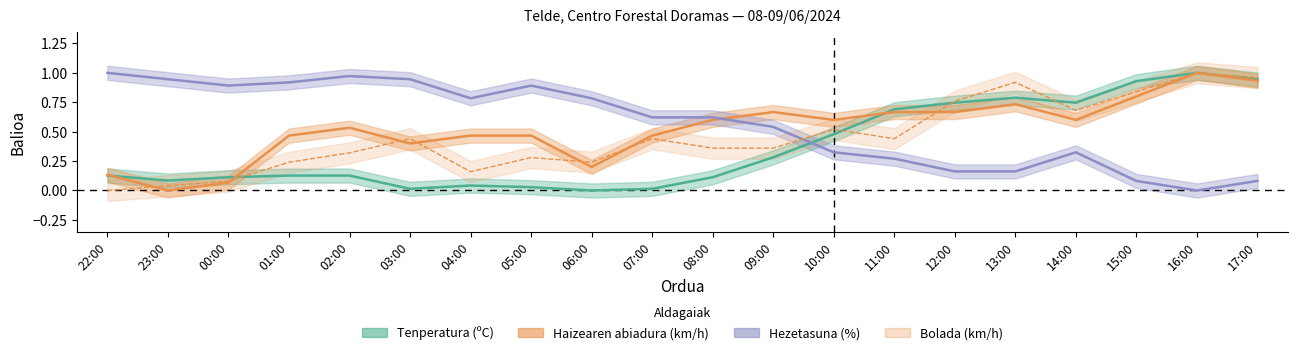

At which category is the sum across all series the highest?

16:00